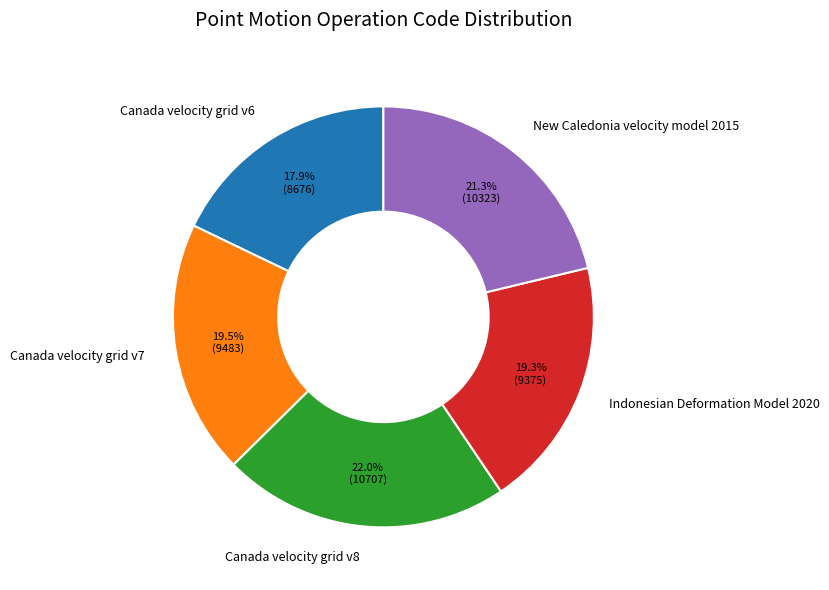

The Canada velocity grid v8 slice represents 22% of the pie. True or false?

True